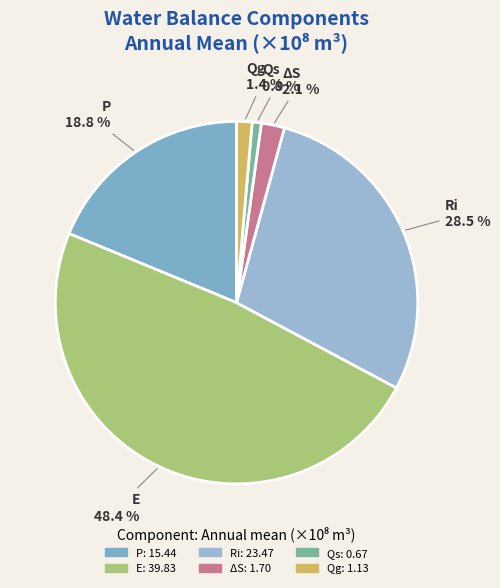

To the nearest percent, what is the combined percentage of P and Qg?

20%